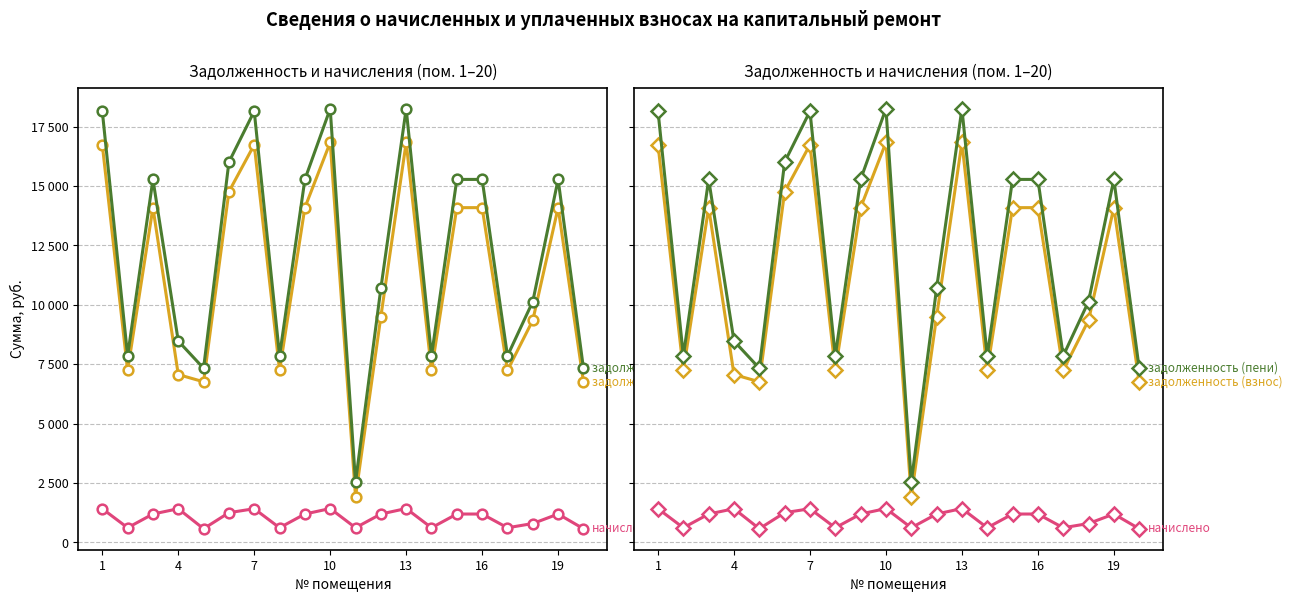

What is the value of the задолженность (пени) point at the 15th from the left?

15281.9